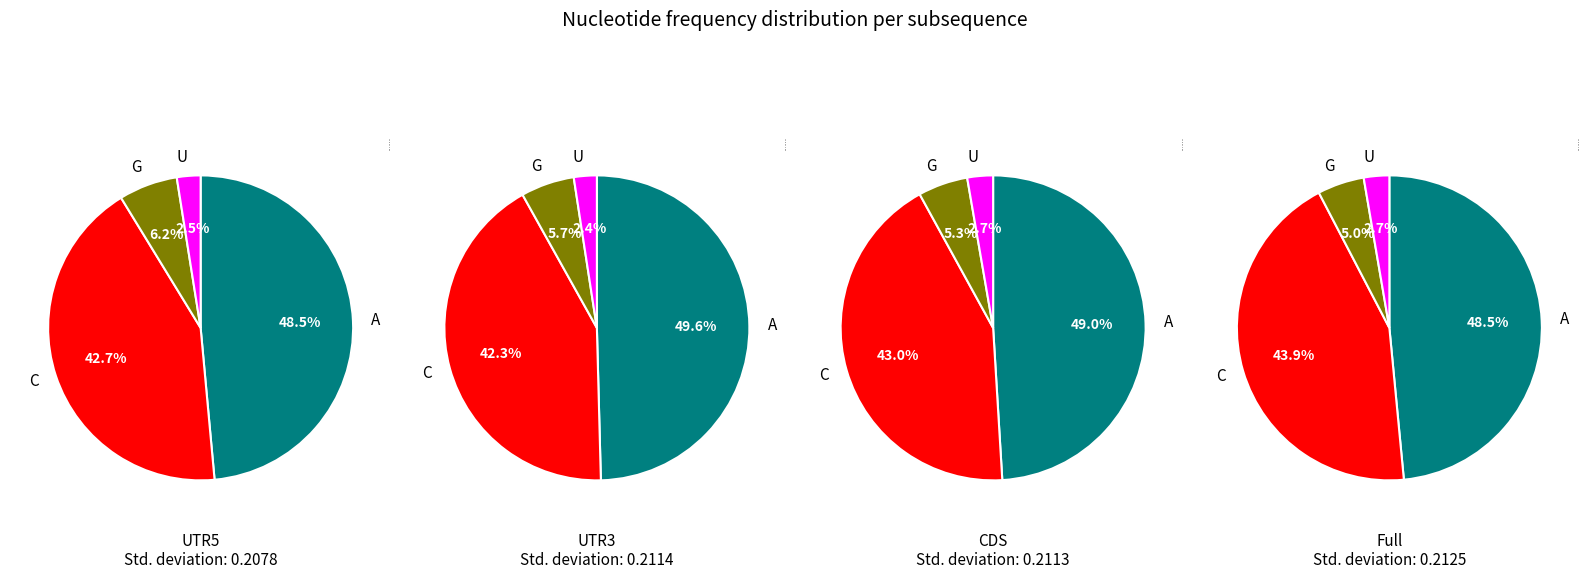

Is the sum of 19 and 39 greater than half?

No